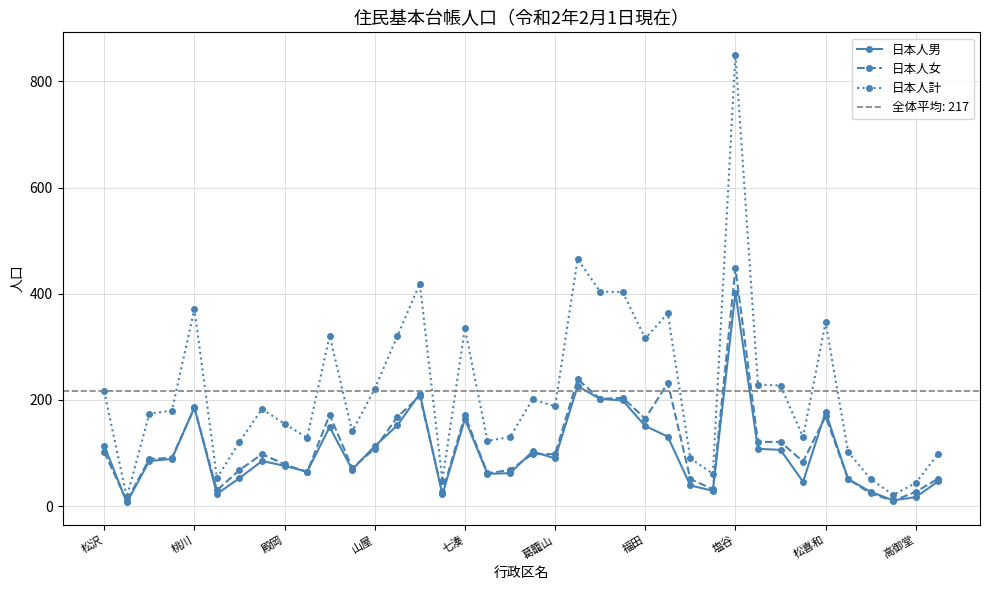

How many values in the 日本人計 series are below 183?

19